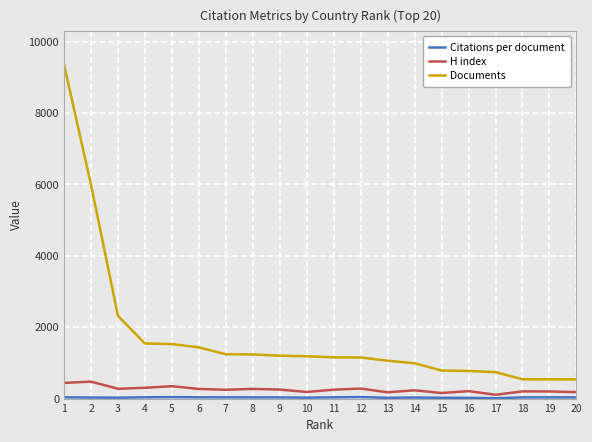

Does the chart have visible grid lines?

Yes